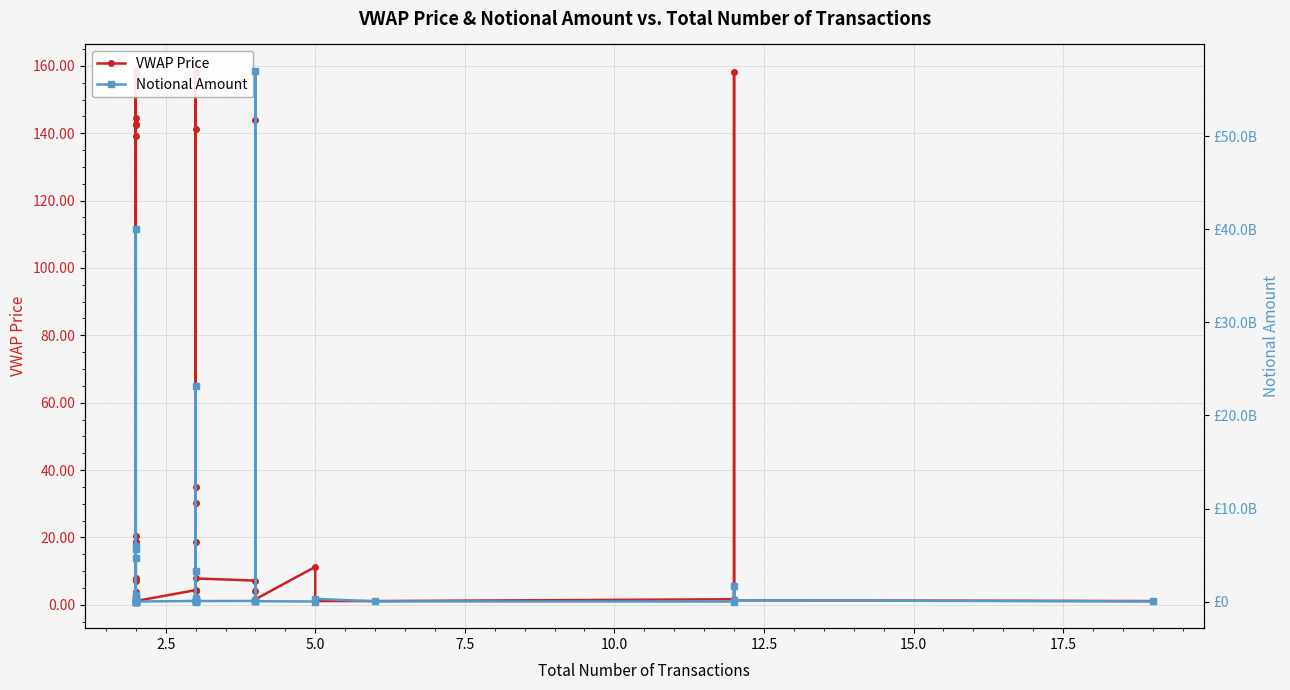

How many values in the VWAP Price series exceed 7?

21